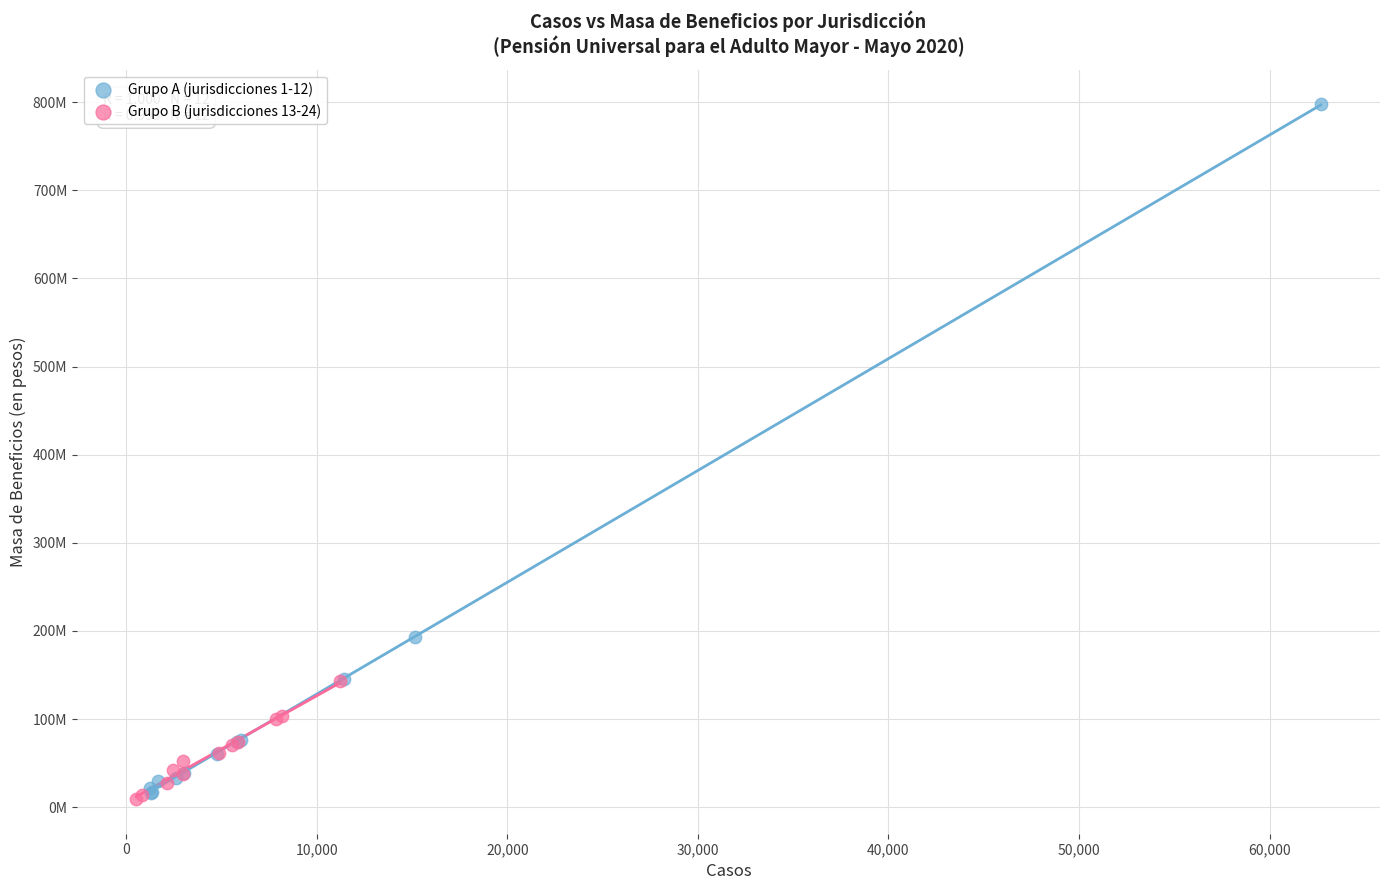

Which series contains the highest Y value?

Grupo A (jurisdicciones 1-12)